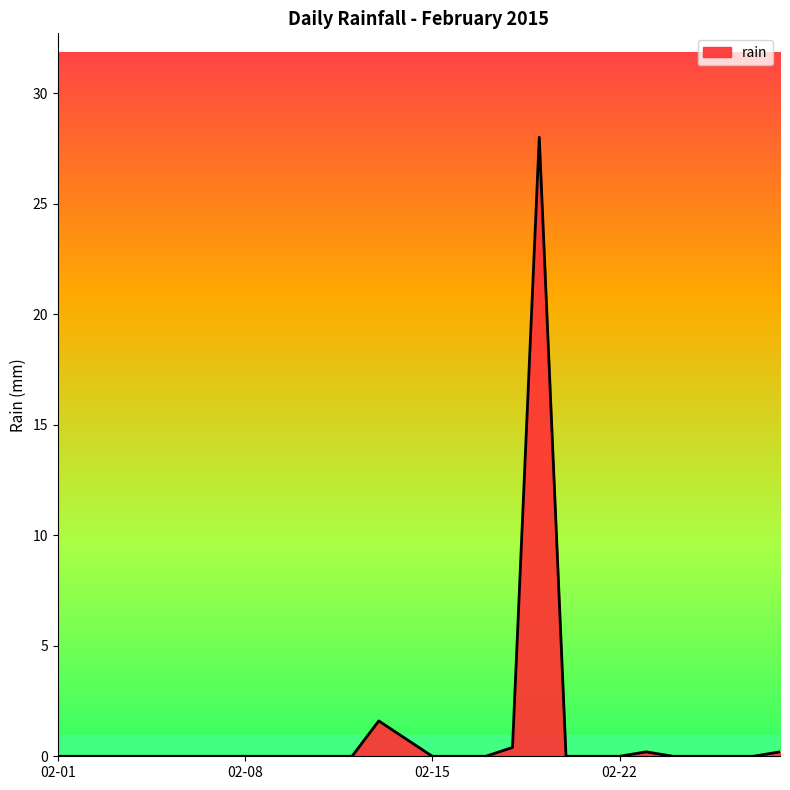

What is the maximum value shown in the chart?

28.0